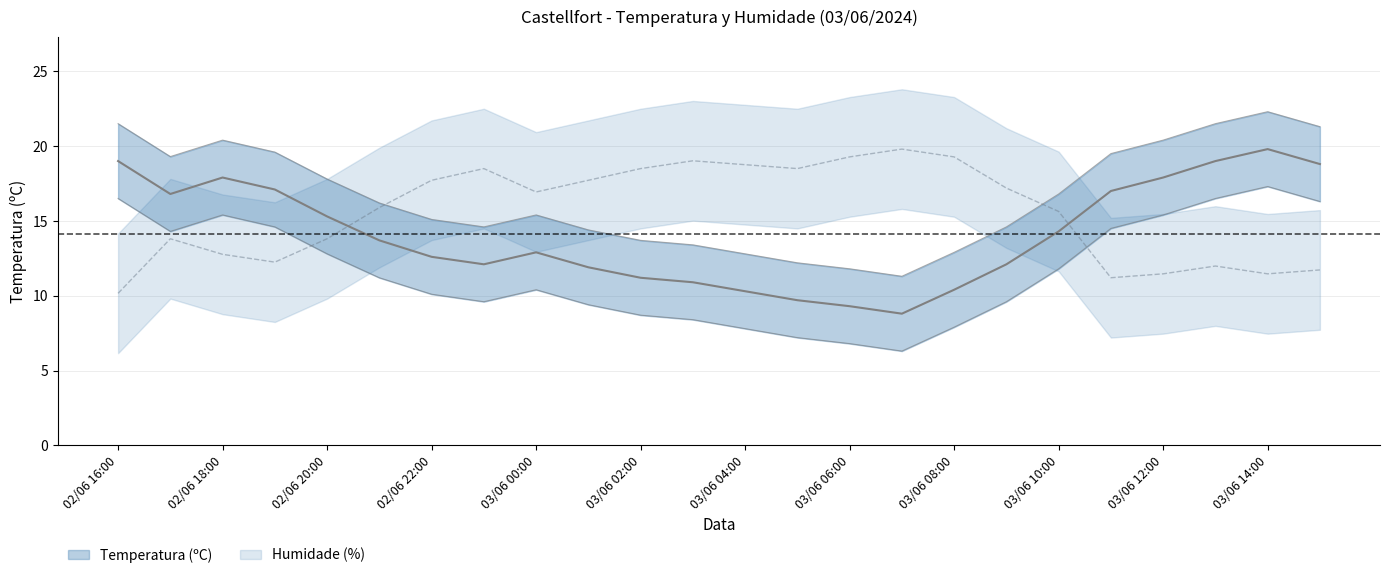

At which label is Humidade (%) closest to 14?

02/06 17:00